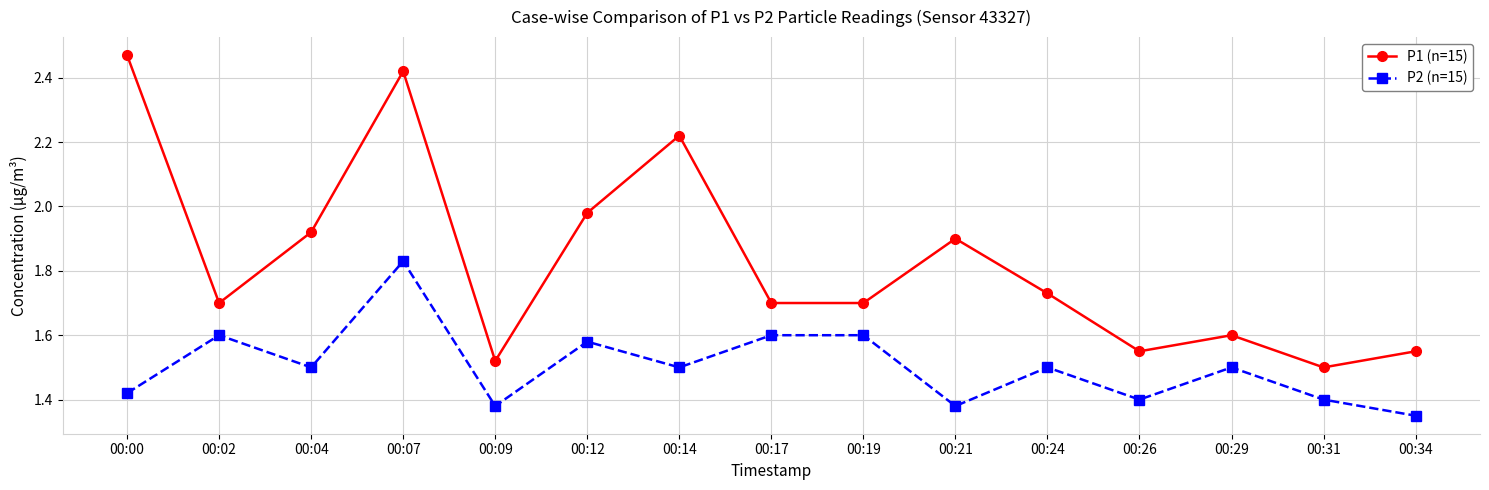

At which label does P2 (n=15) reach its peak?

00:07